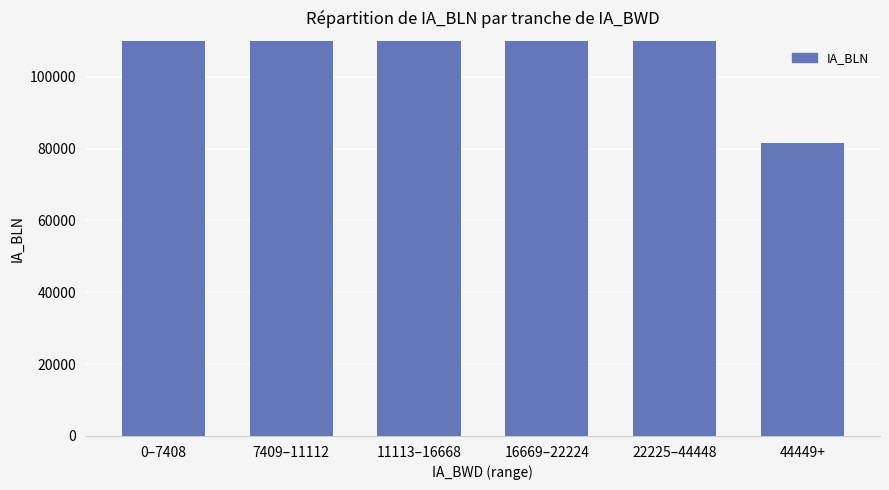

How many bars are there in total?

6